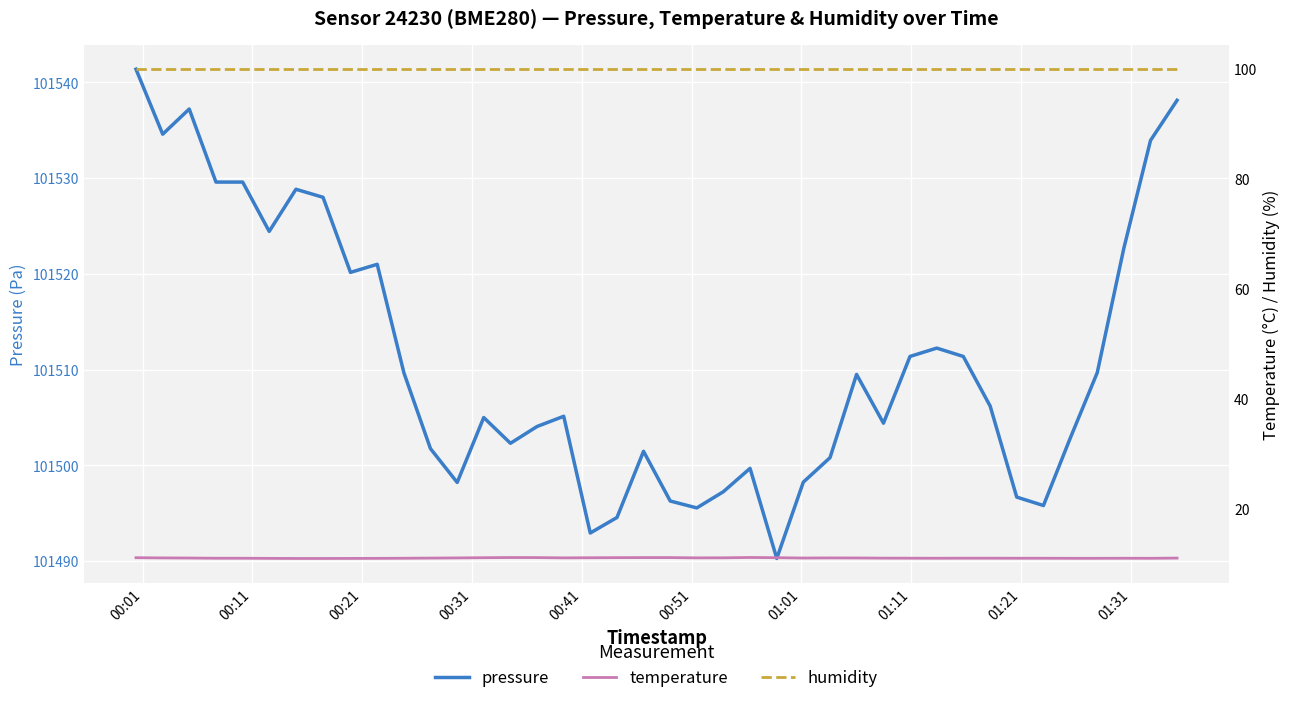

What is the difference between the second highest and second lowest values in the pressure series?

45.2